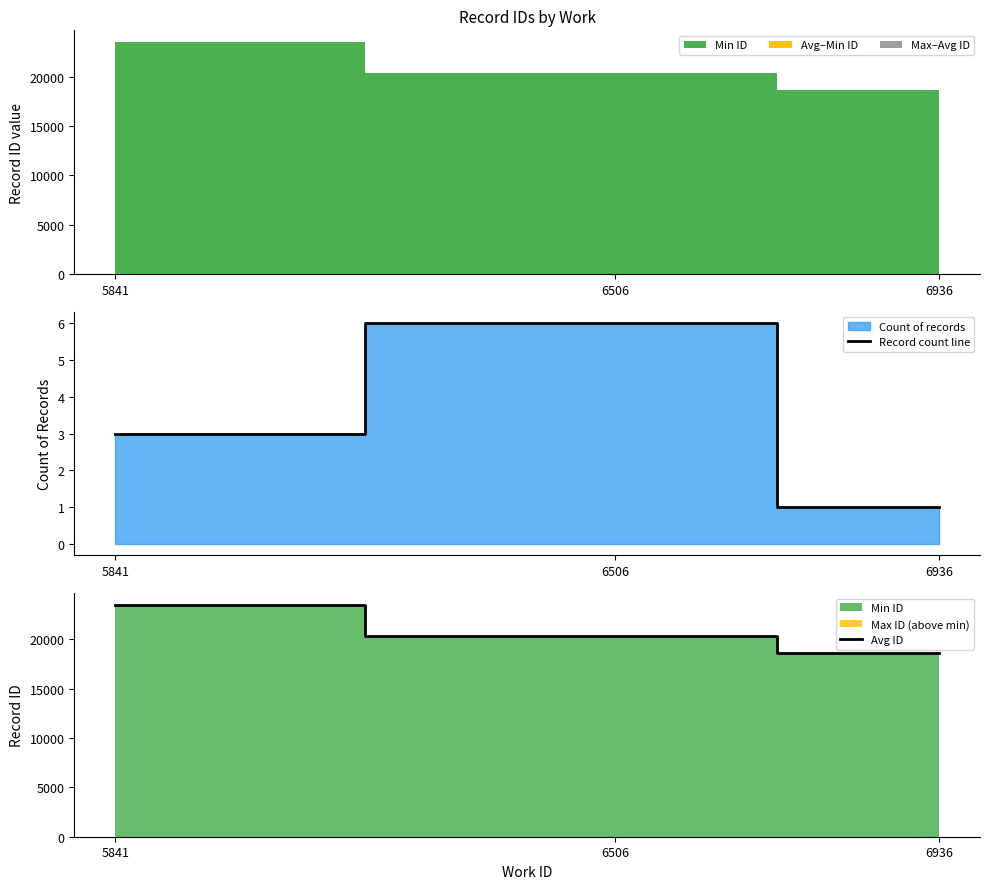

What is the value of the Record count line point at the 2nd from the left?

6.0